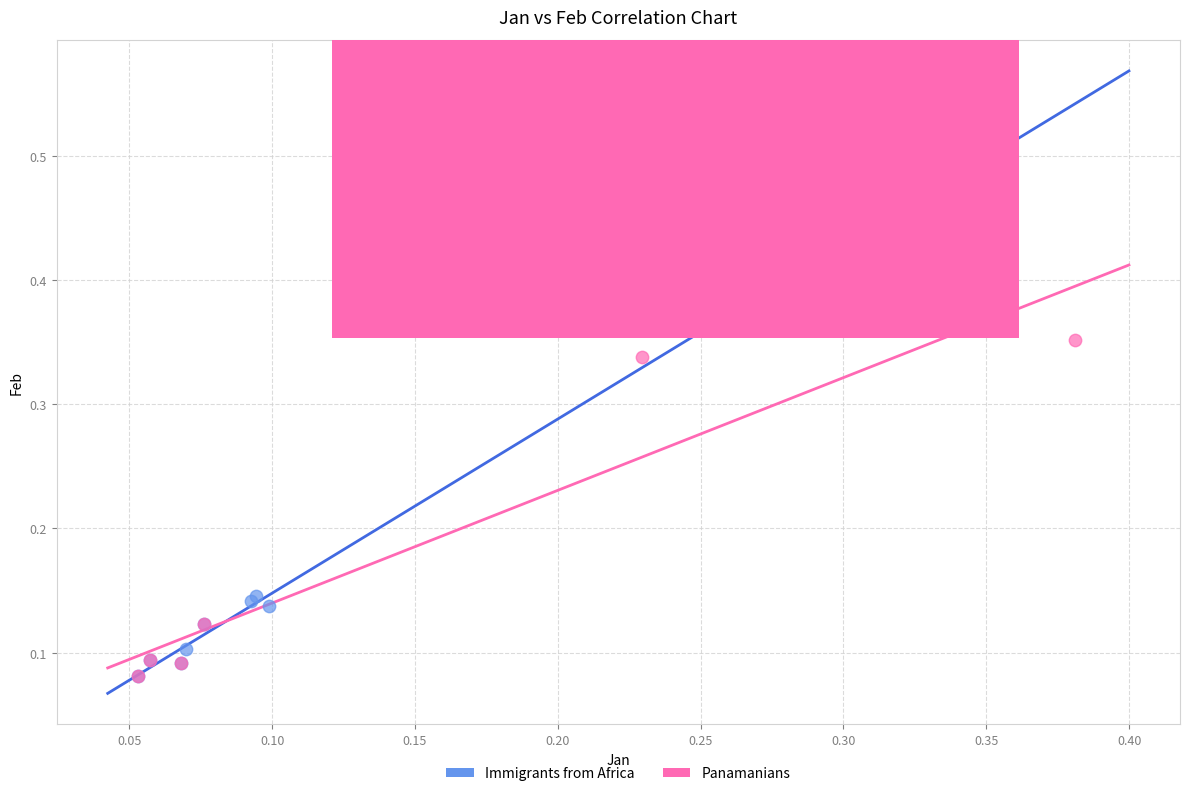

Which series has the widest spread of Y values?

Panamanians